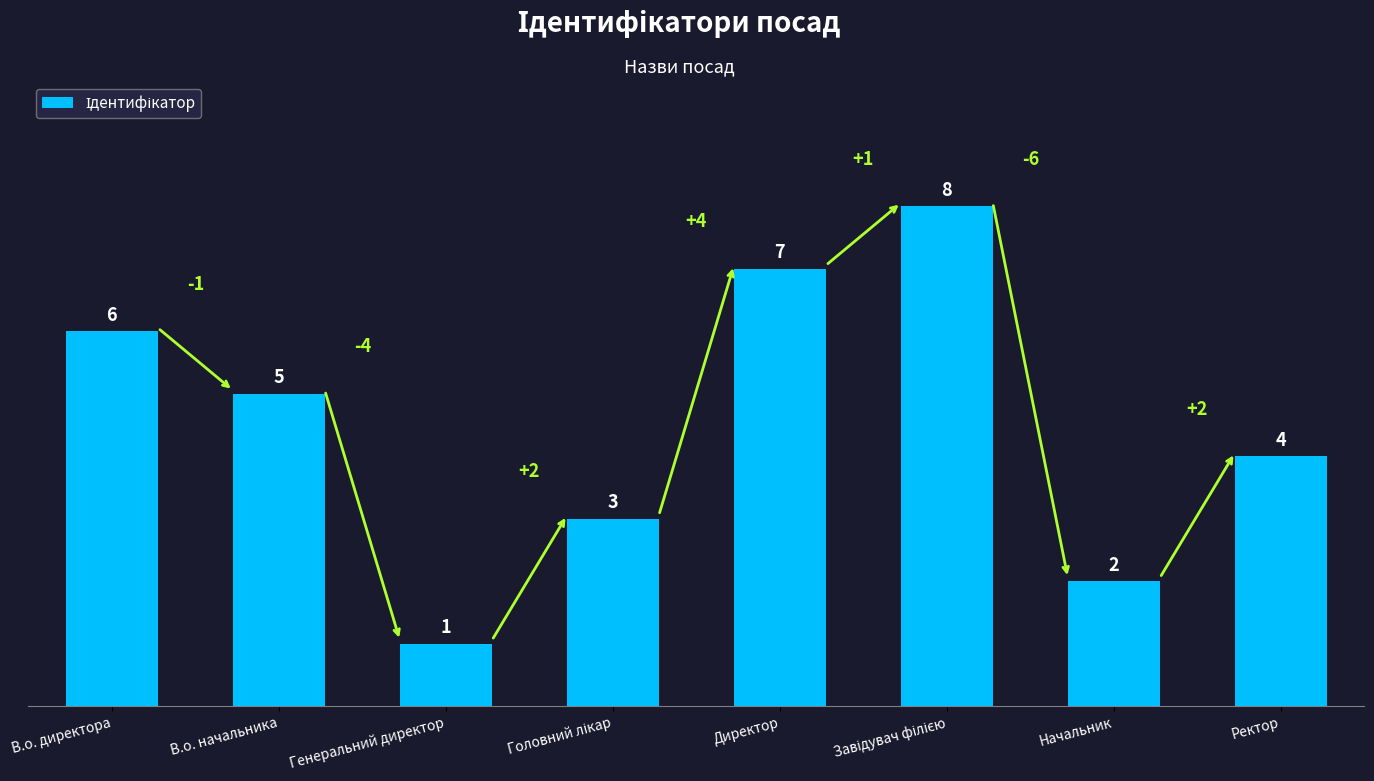

Which category has the lowest value across all series?

Генеральний директор